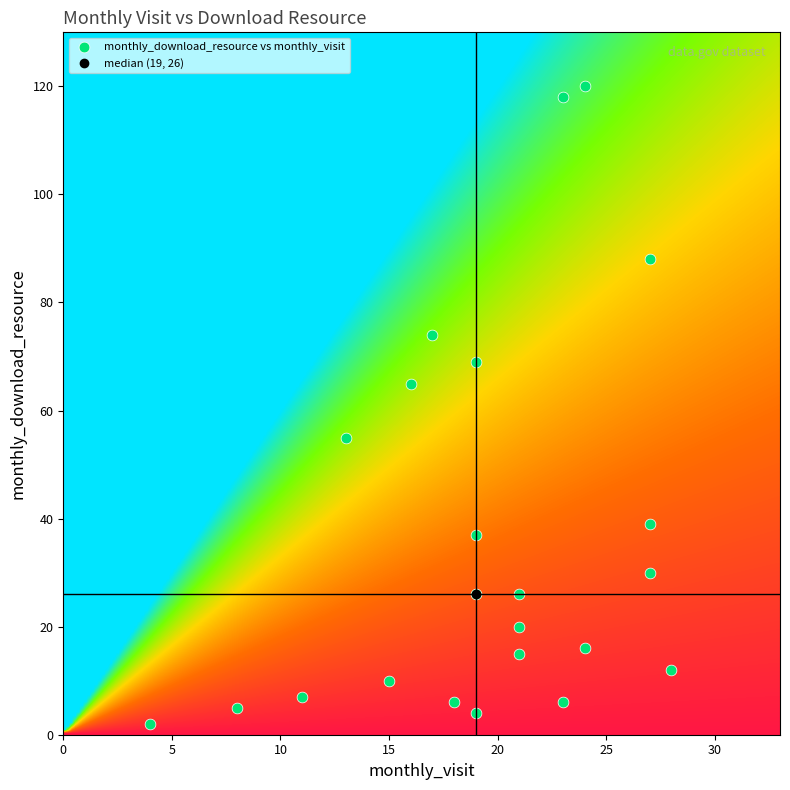

What Y value in the scatter plot is closest to 61?

65